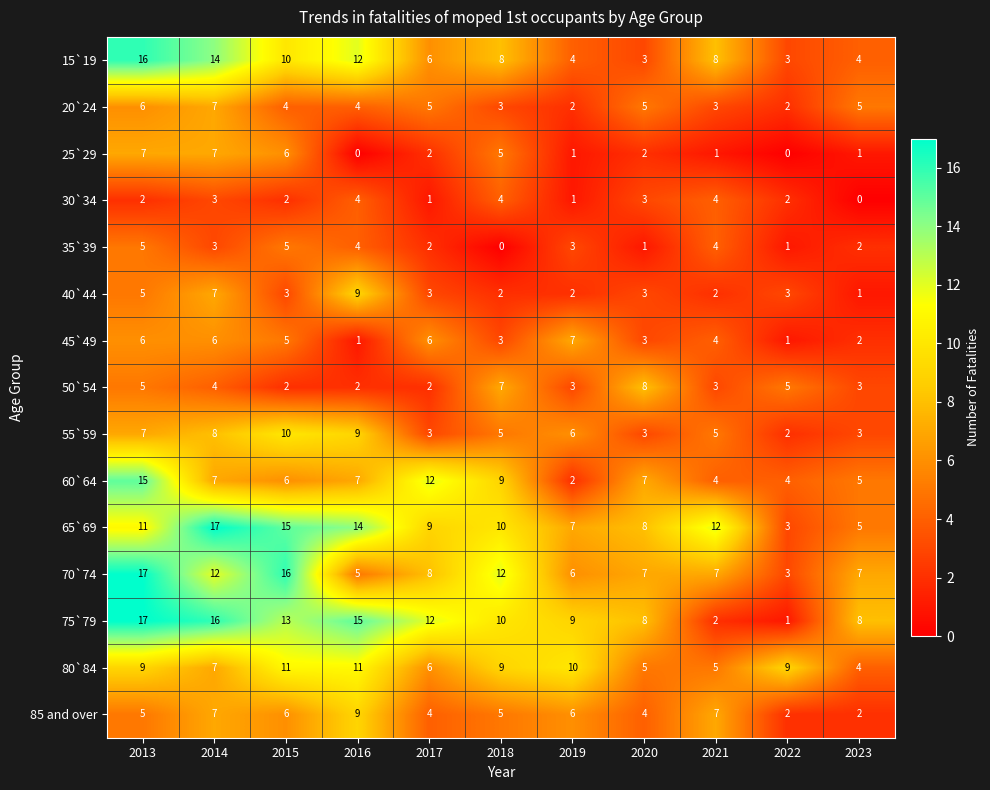

At which label does 40`44 first exceed 3?

2013